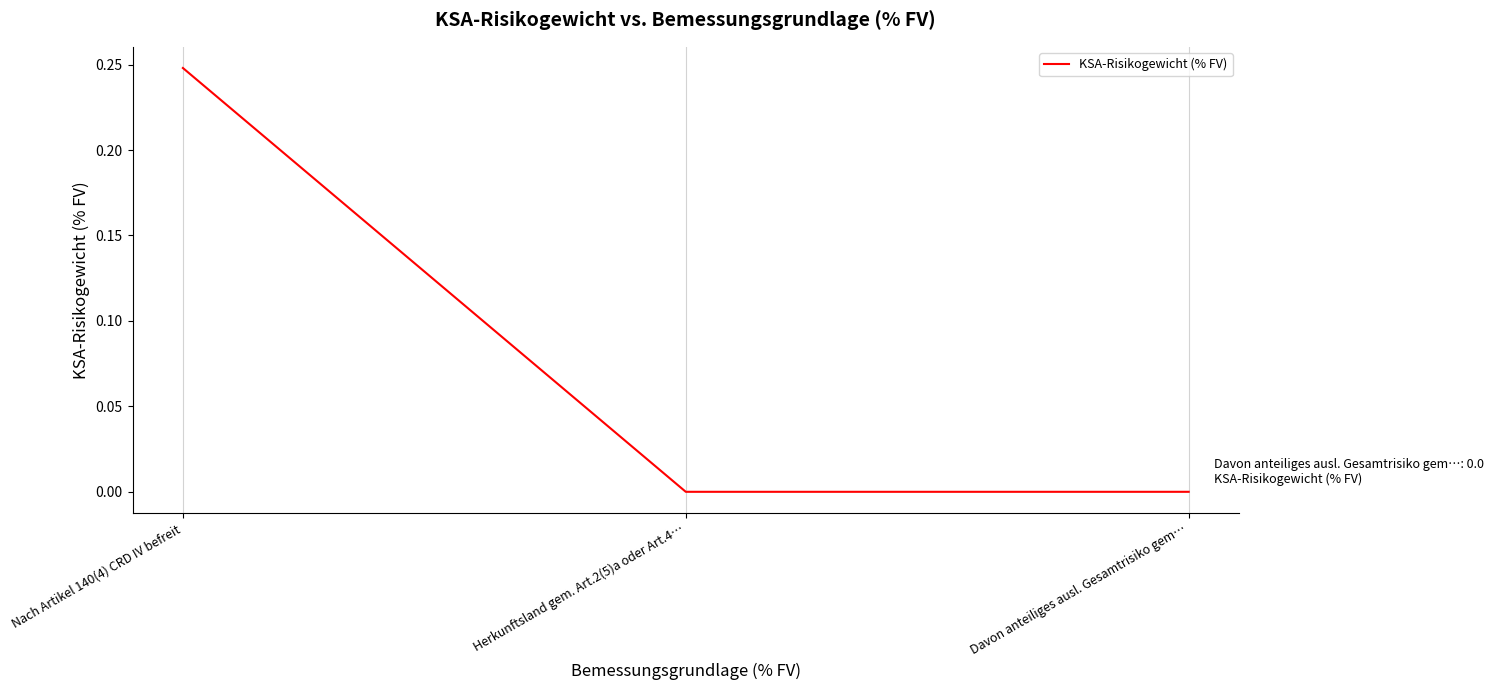

Which label corresponds to the largest value in the chart?

Nach Artikel 140(4) CRD IV befreit